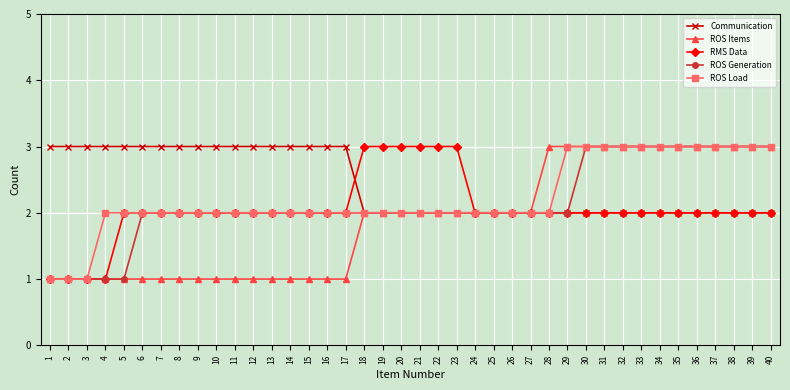

What is the value of the Communication point at the 29th from the left?

2